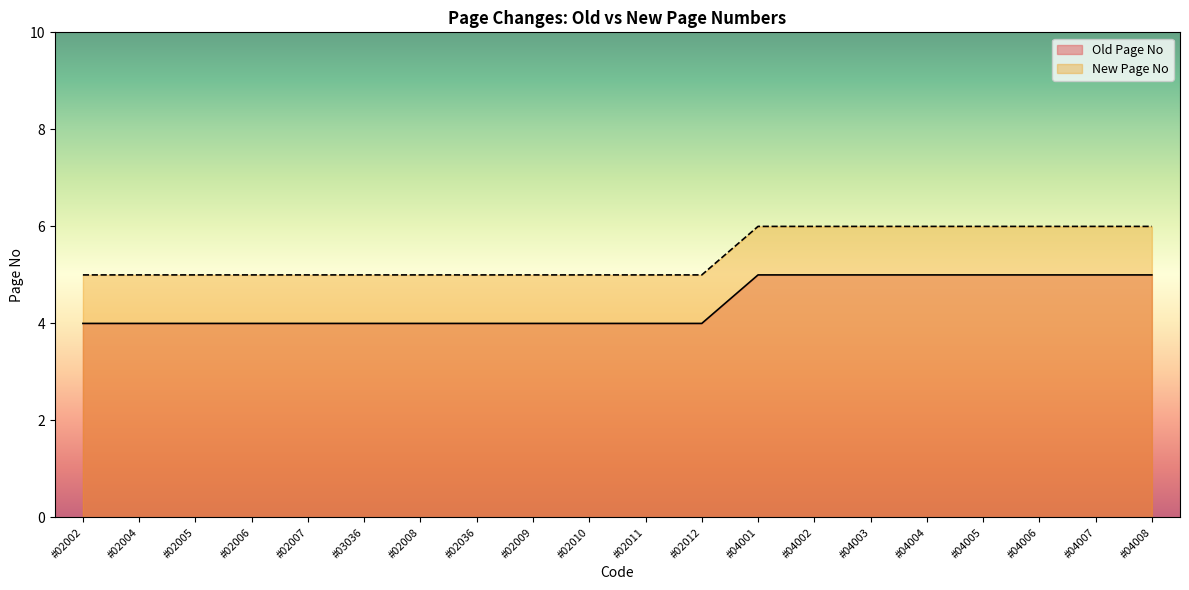

How many lines are shown in the chart?

2